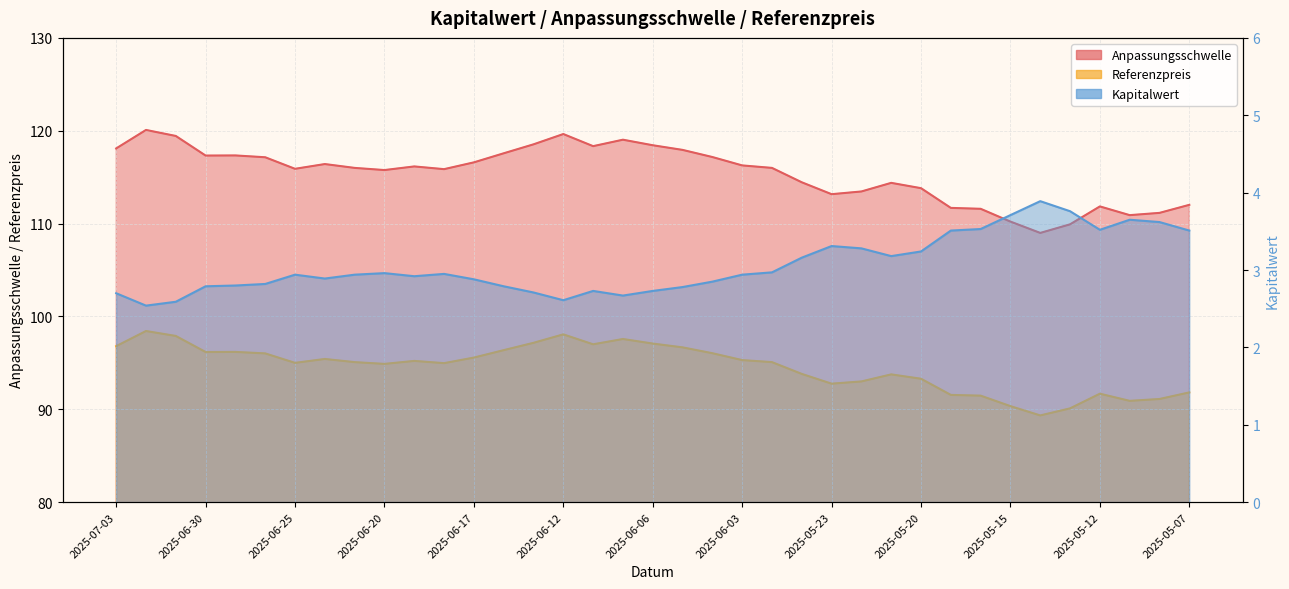

At which label is Kapitalwert closest to 3?

2025-06-02